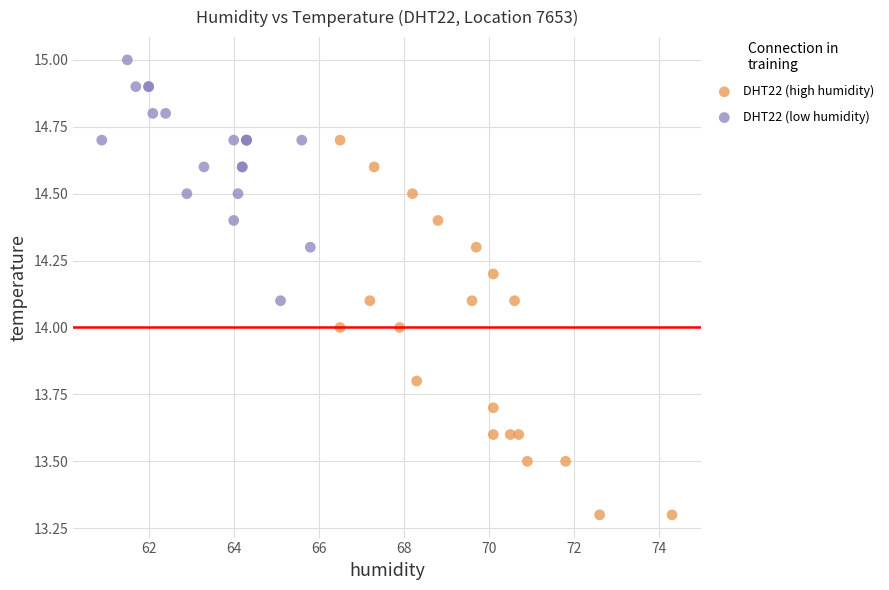

Which series contains the highest Y value?

DHT22 (low humidity)